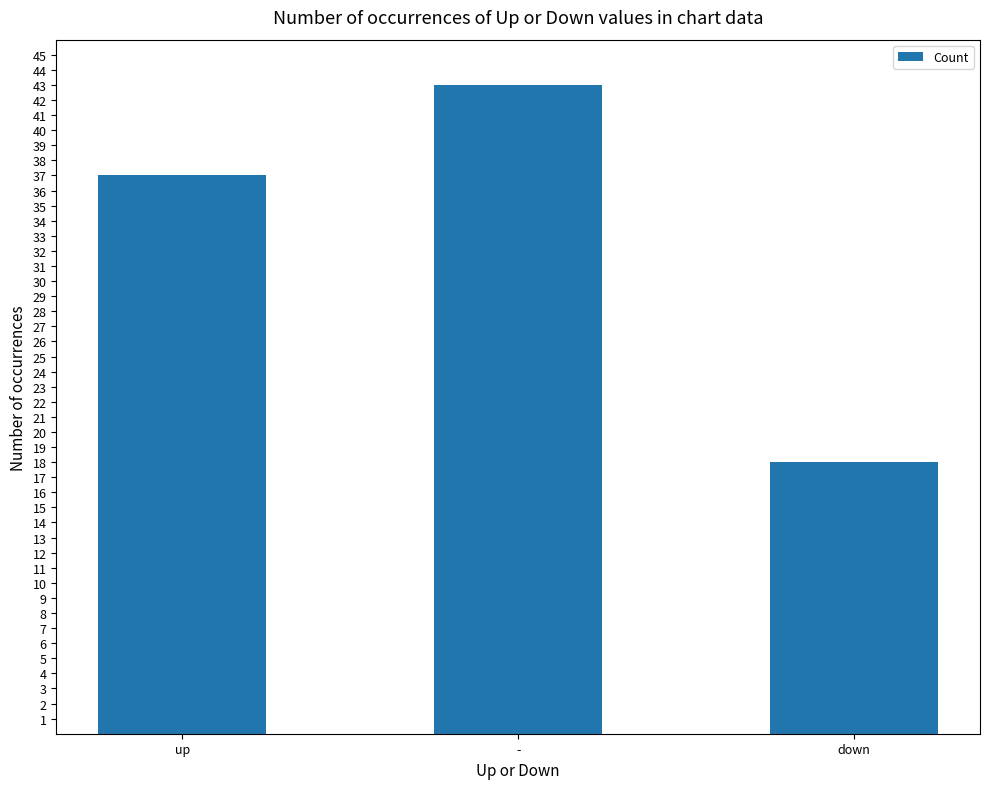

The value at down is 18. True or false?

True